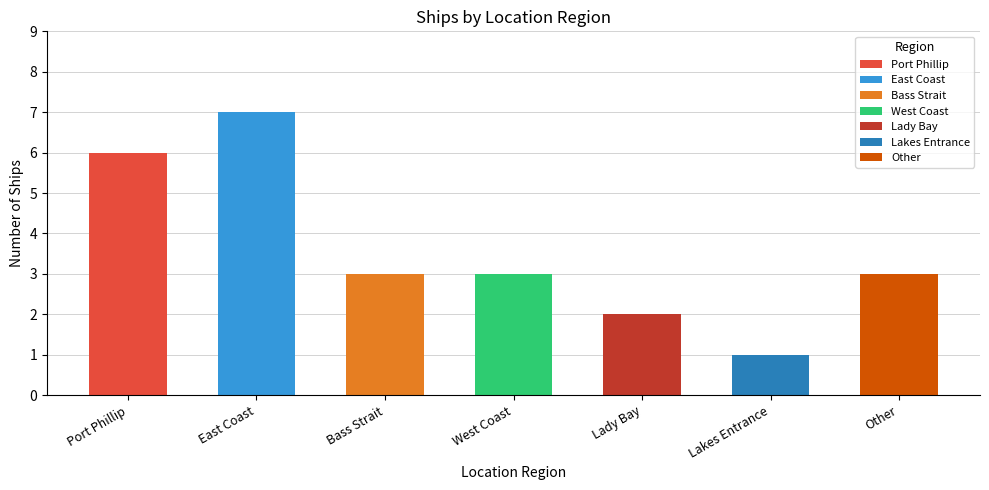

What is the label of the 5th bar from the right?

Bass Strait